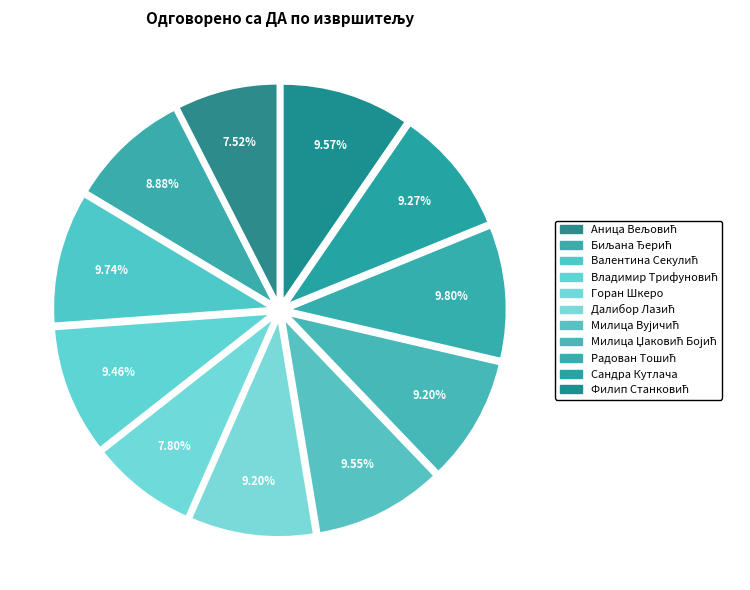

Is Валентина Секулић the majority of the pie?

No